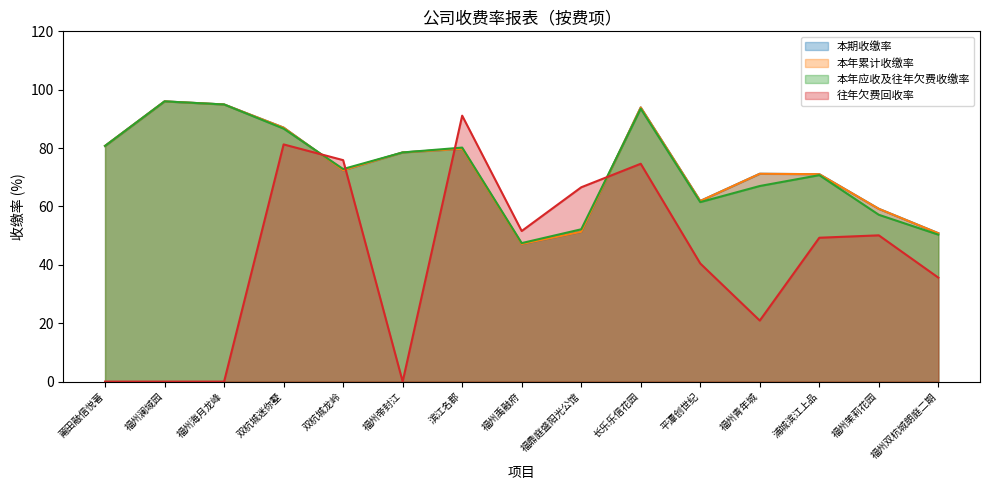

Between 双杭城迷你墅 and 浦城滨江上品, which series saw the biggest shift?

往年欠费回收率